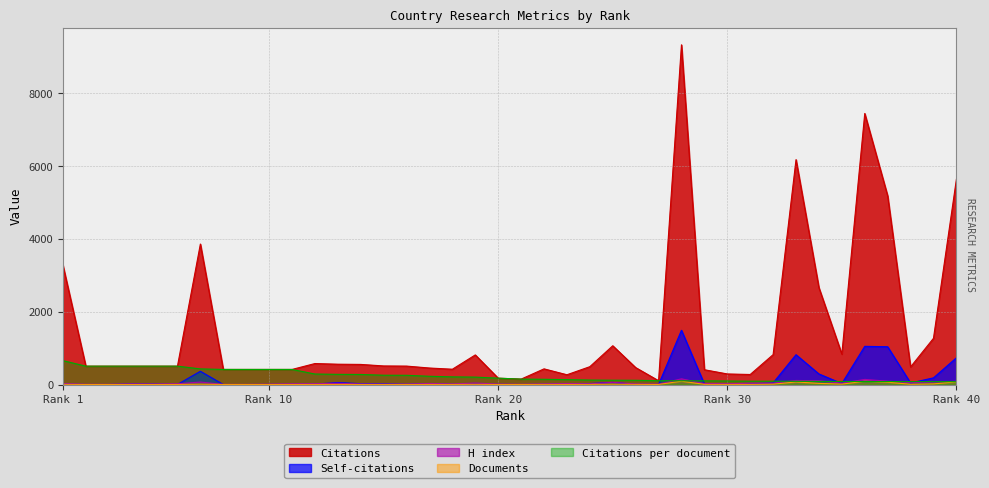

True or false: Citations per document and Citations cross at least once.

False